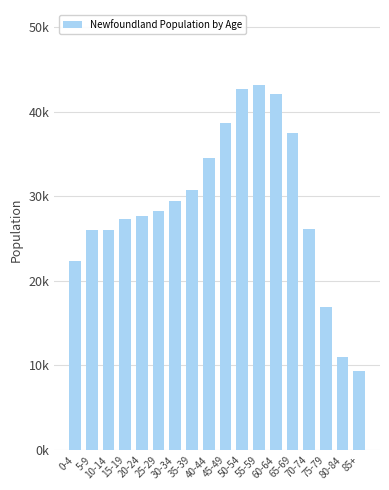

Rank the categories by value from lowest to highest.

85+, 80-84, 75-79, 0-4, 10-14, 5-9, 70-74, 15-19, 20-24, 25-29, 30-34, 35-39, 40-44, 65-69, 45-49, 60-64, 50-54, 55-59